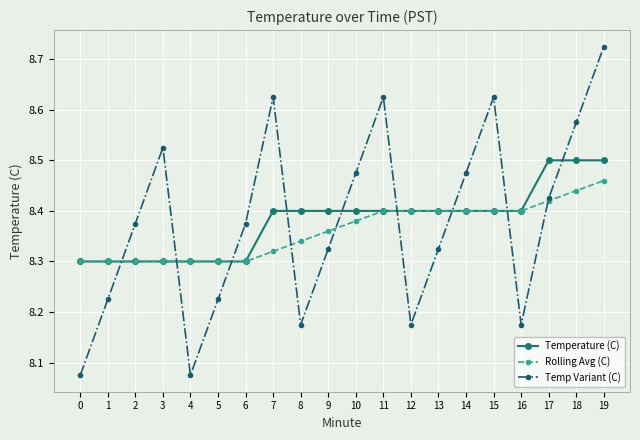

True or false: Temperature (C) has a value of 12.2 at 4.

False